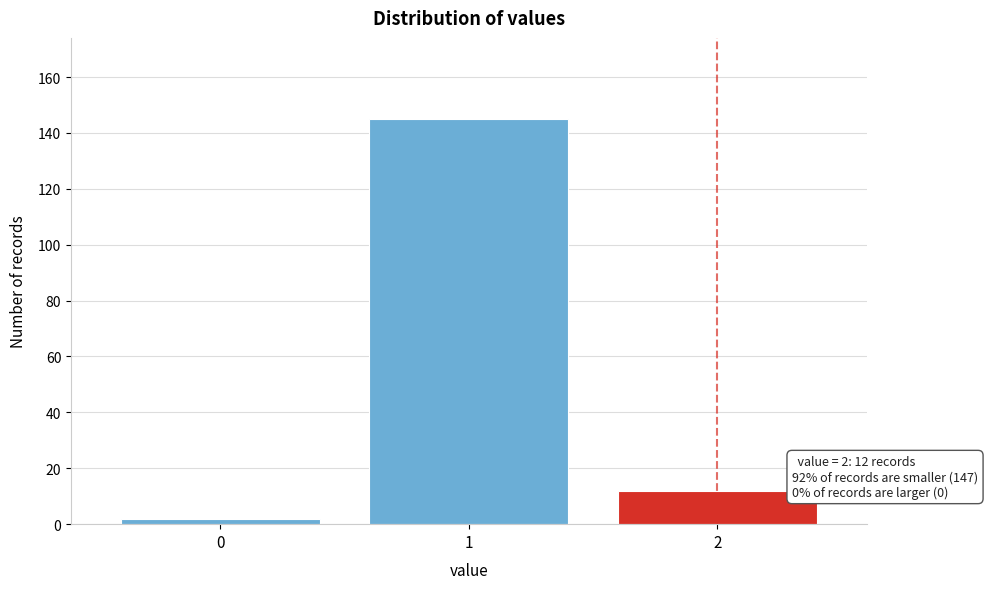

Reading left to right, transcribe all the data shown in this chart.

0=2	1=145	2=12